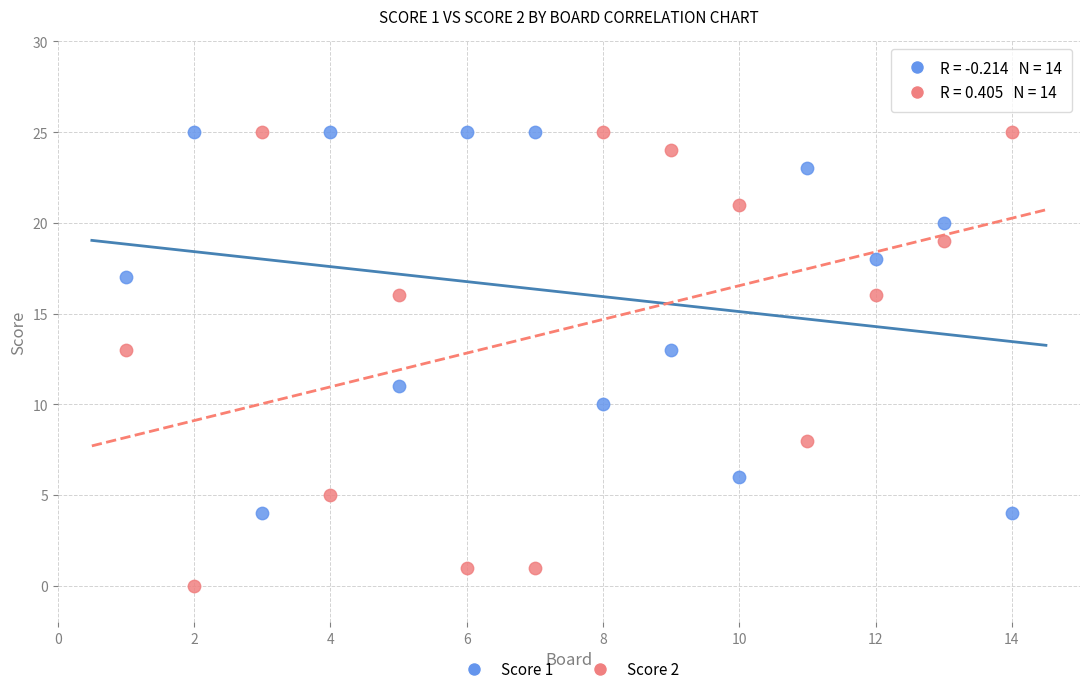

Across all data points, what is the range of Y values (max minus min)?

25